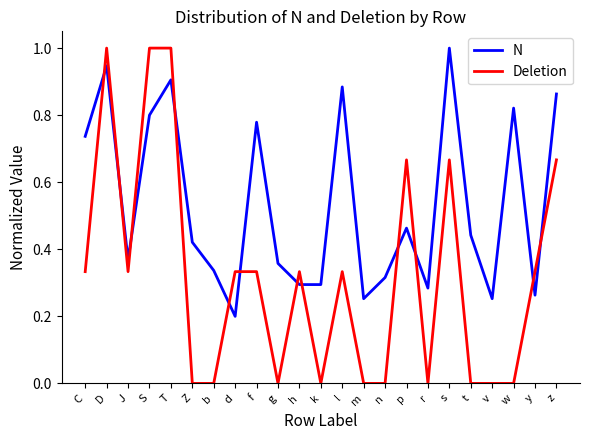

At which label does N reach its minimum?

d